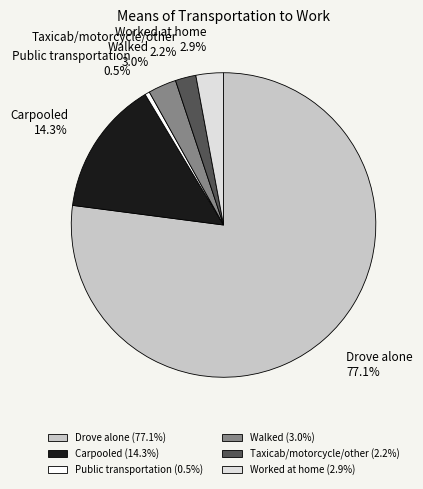

Is Drove alone the majority of the pie?

Yes